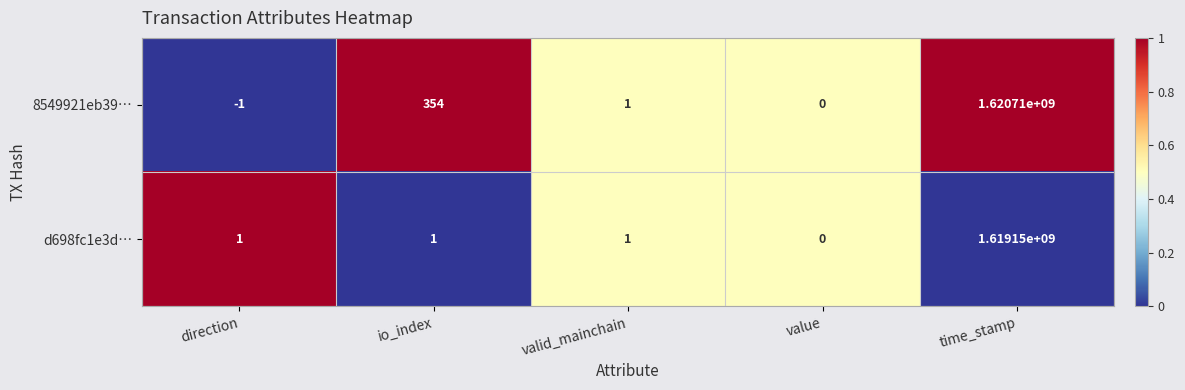

What is the maximum value shown in the chart?

1620710000